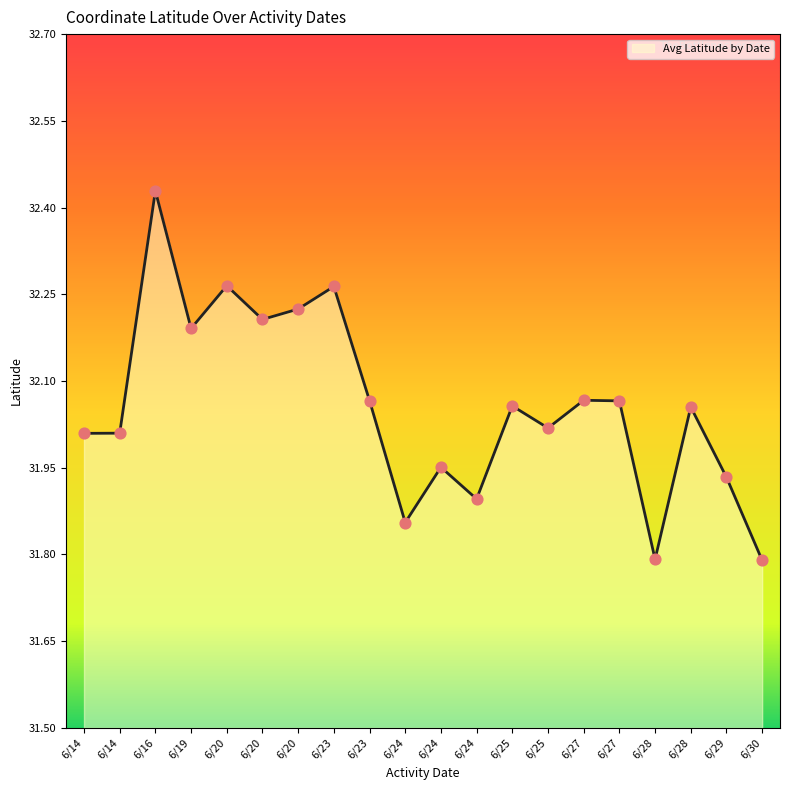

Between 6/27 and 6/24, which is larger?

6/27